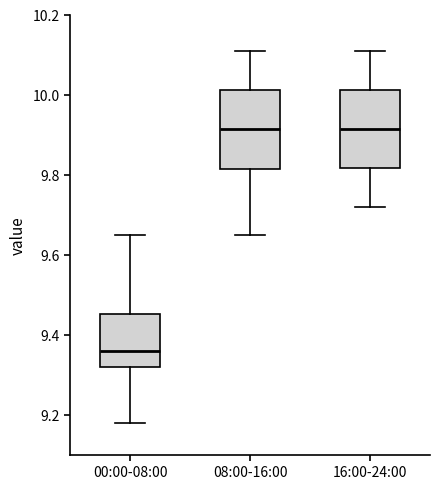

Reading left to right, transcribe this box plot: for each box, give where its median line is, the range the box spans, and where its two whiskers end, as read against the y-axis. The values are not printed on the chart, so give them approximately, as read against the axis.

00:00-08:00: median 9.36, box 9.32 to 9.46, whiskers 9.18 to 9.66
08:00-16:00: median 9.92, box 9.82 to 10.02, whiskers 9.66 to 10.12
16:00-24:00: median 9.92, box 9.82 to 10.02, whiskers 9.72 to 10.12